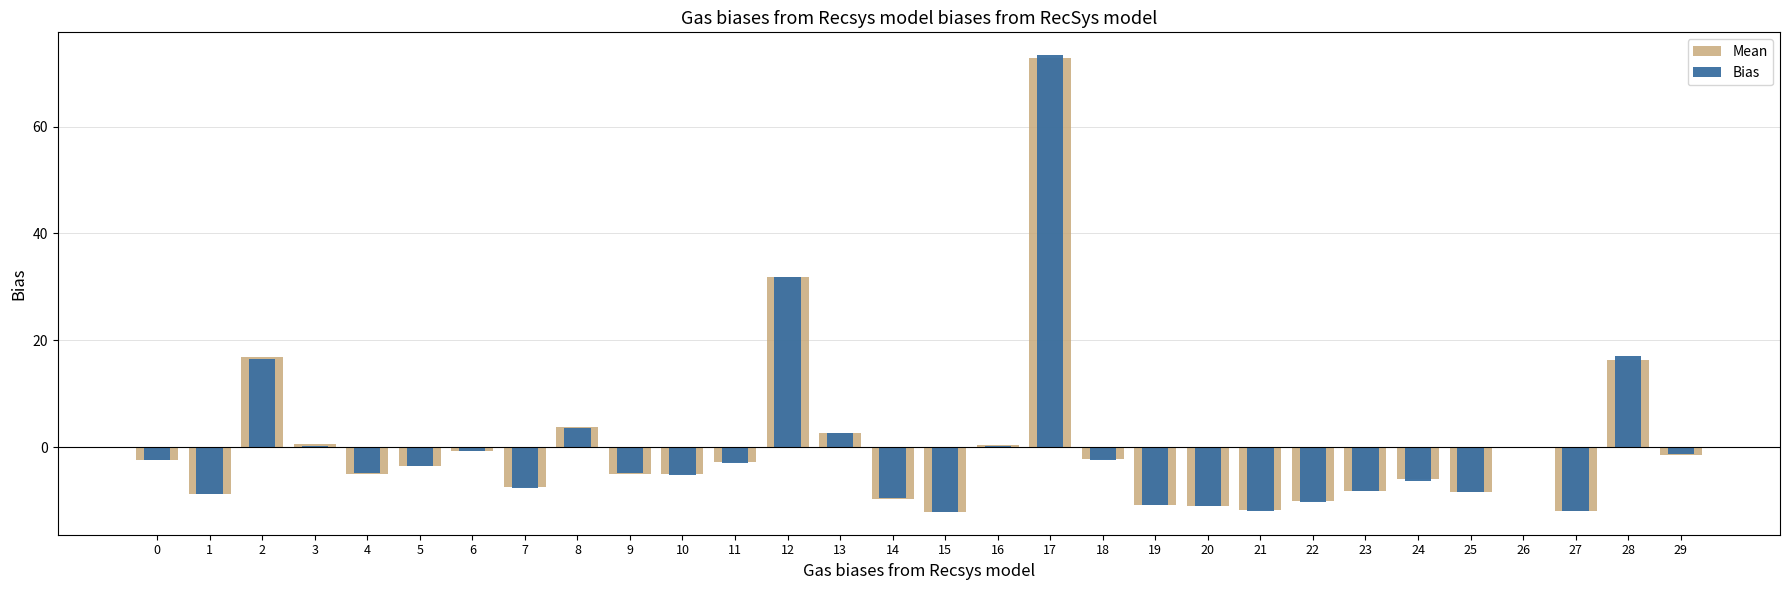

What is the value of the Mean bar at the 15th from the left?

-9.6